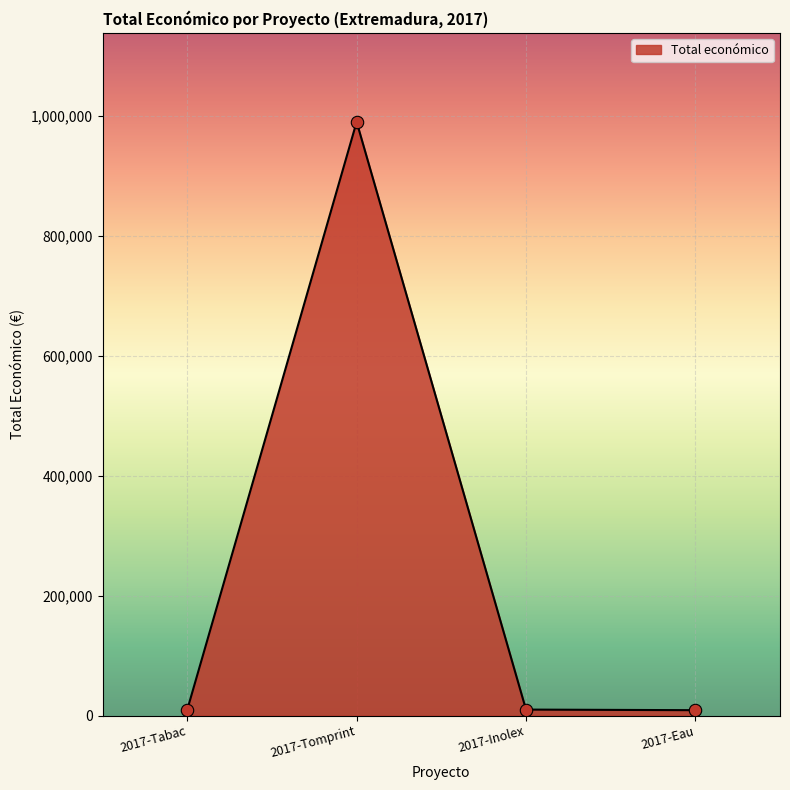

Which has a higher value, 2017-Inolex or 2017-Tomprint?

2017-Tomprint